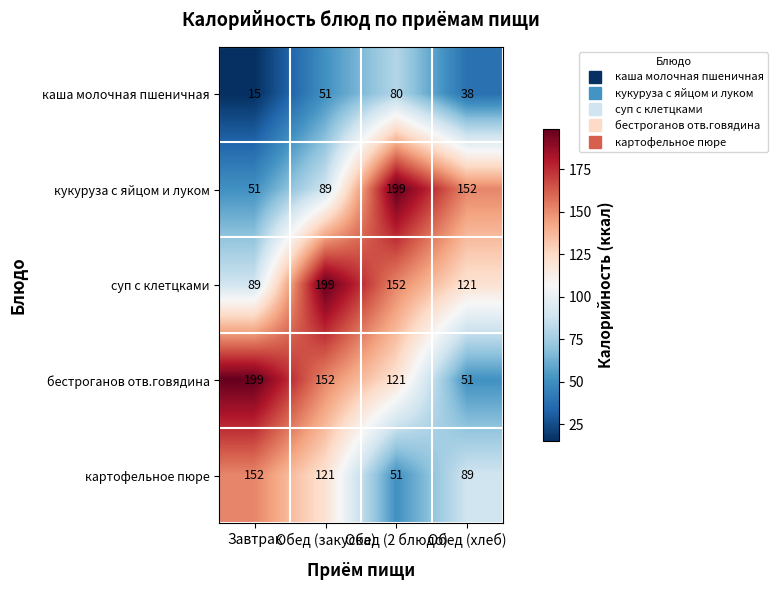

What is the sum of all суп с клетцками values?

561